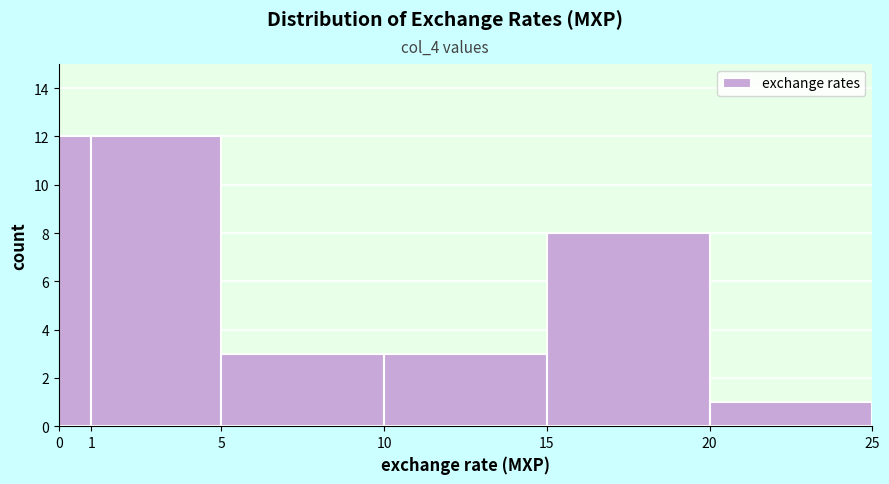

Reading left to right, transcribe this chart: for each bar, give the range it covers on the x-axis and its height. The values are not printed on the chart, so give them approximately, as read against the axis.

0 to 1: 12
1 to 5: 12
5 to 10: 3
10 to 15: 3
15 to 20: 8
20 to 25: 1